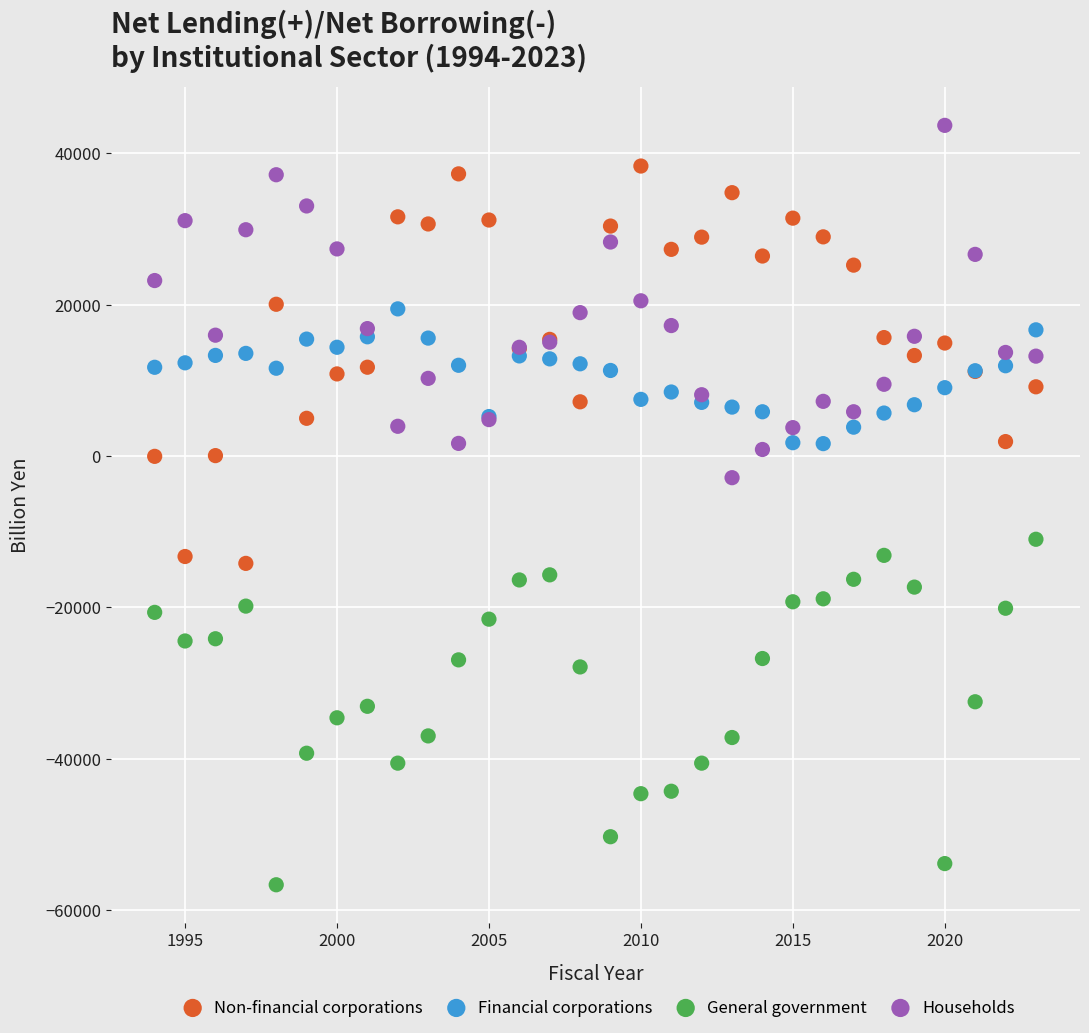

Which series has the largest Y range (max minus min)?

Non-financial corporations